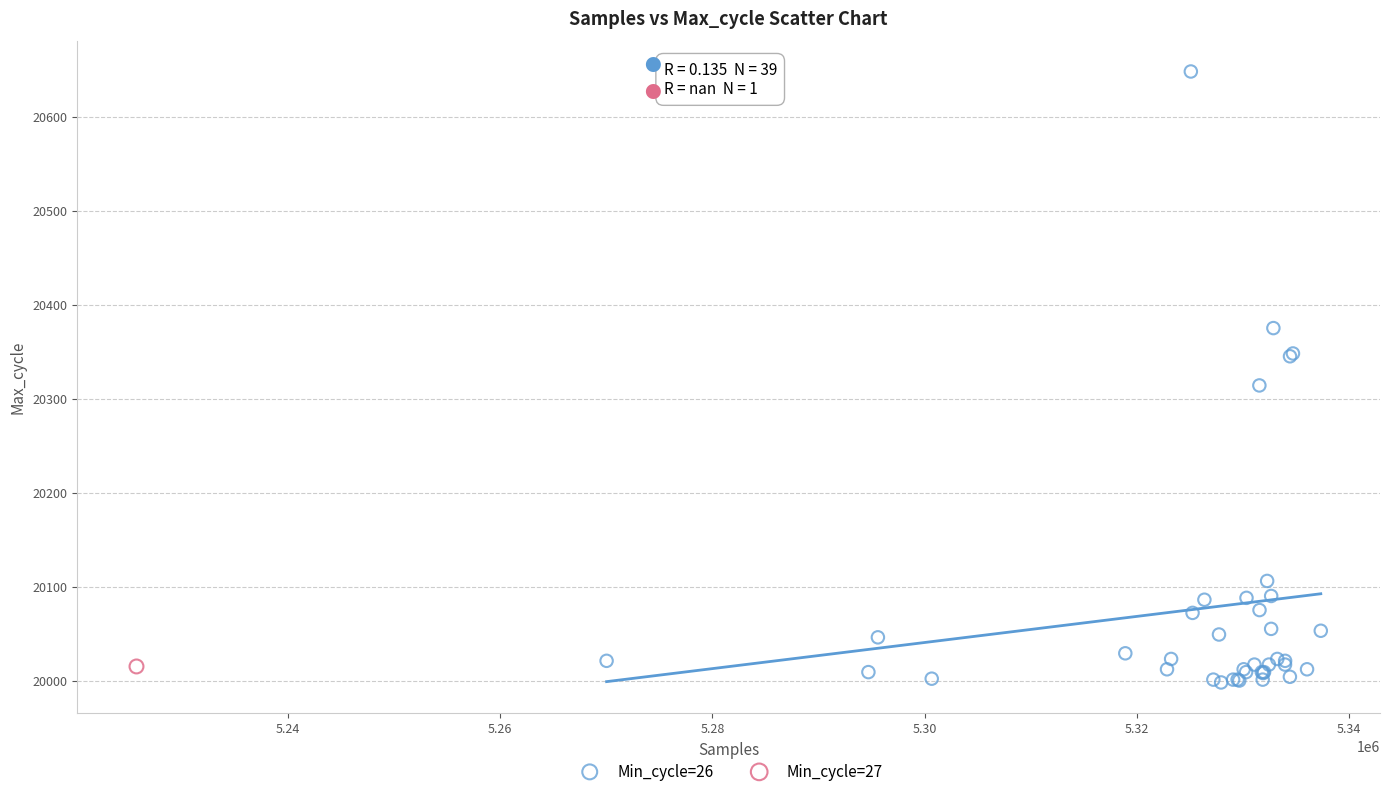

What are all the series names shown in the legend?

Min_cycle=26, Min_cycle=27